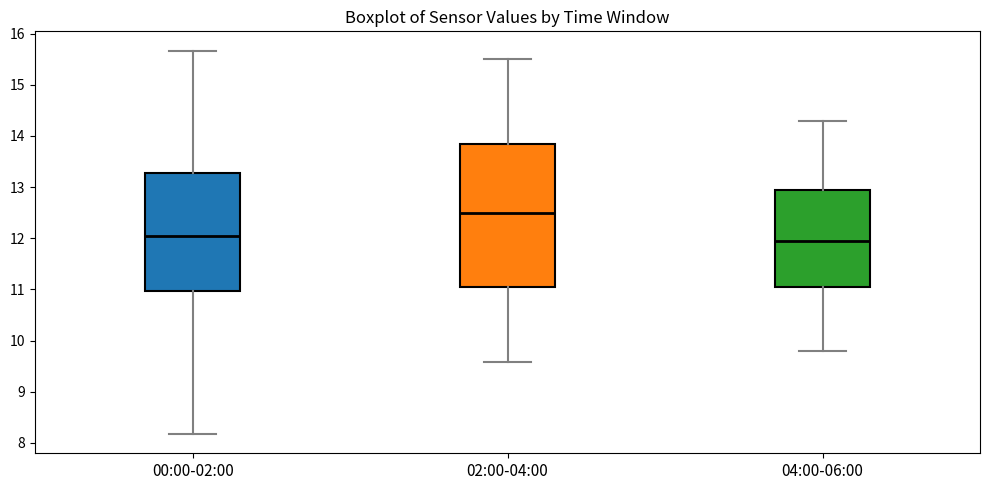

Where does the median line of the box for 04:00-06:00 sit on the y-axis? The values are not printed on the chart, so give them approximately, as read against the axis.

12.0